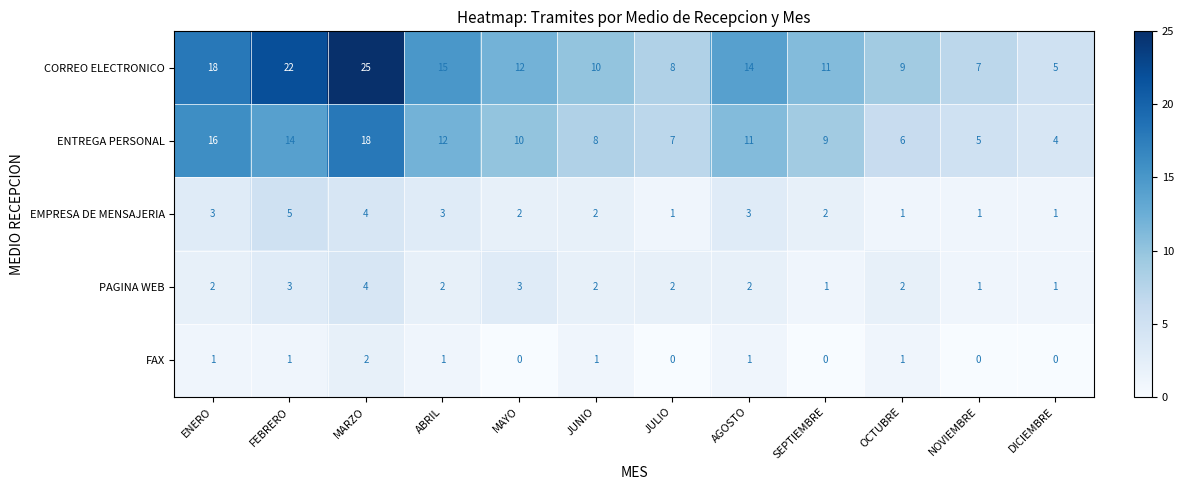

Which series changed the most between MARZO and DICIEMBRE?

CORREO ELECTRONICO